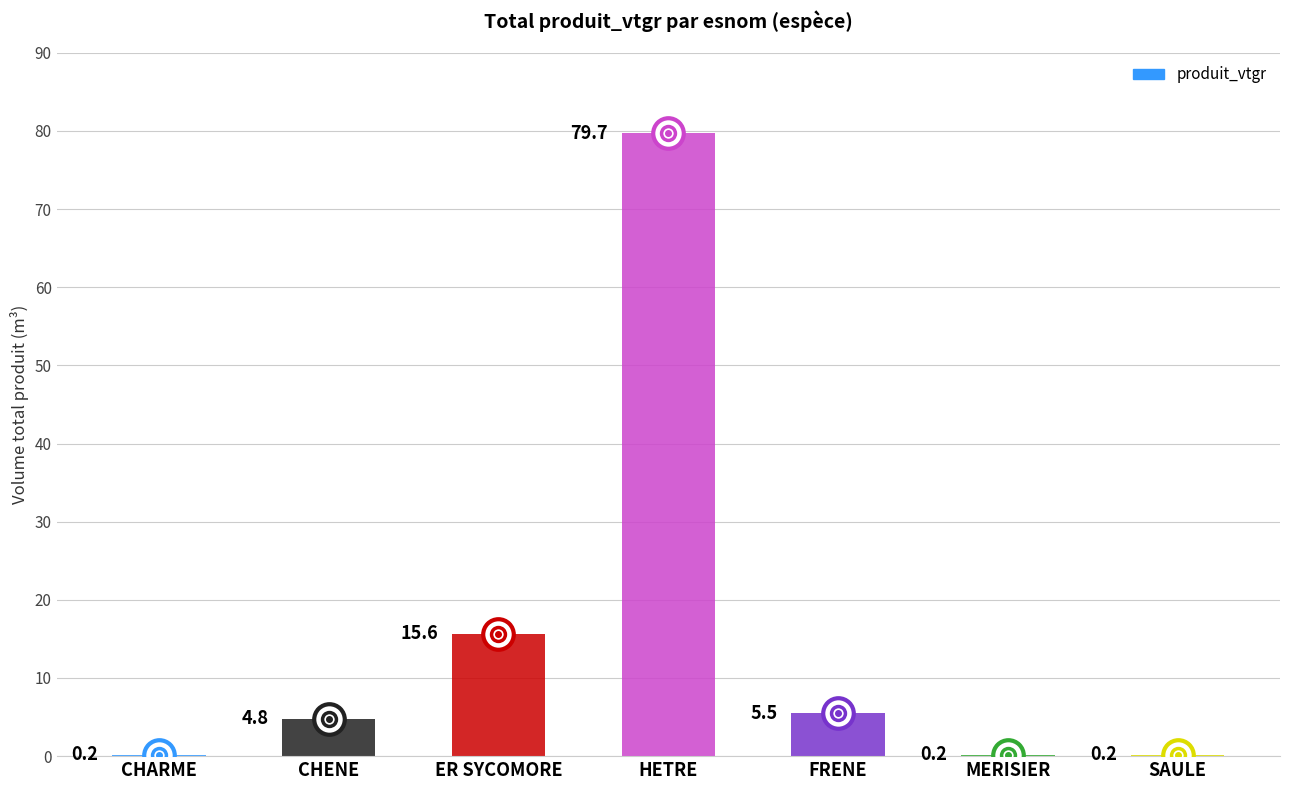

What is the change in value from CHARME to HETRE?

+79.5